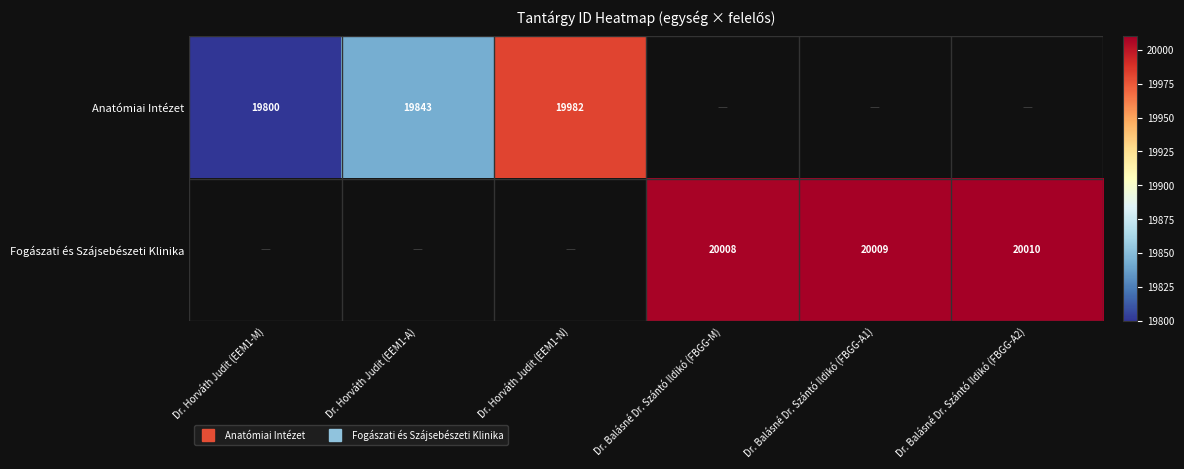

Which label corresponds to the smallest value in the chart?

Dr. Horváth Judit (EEM1-M)